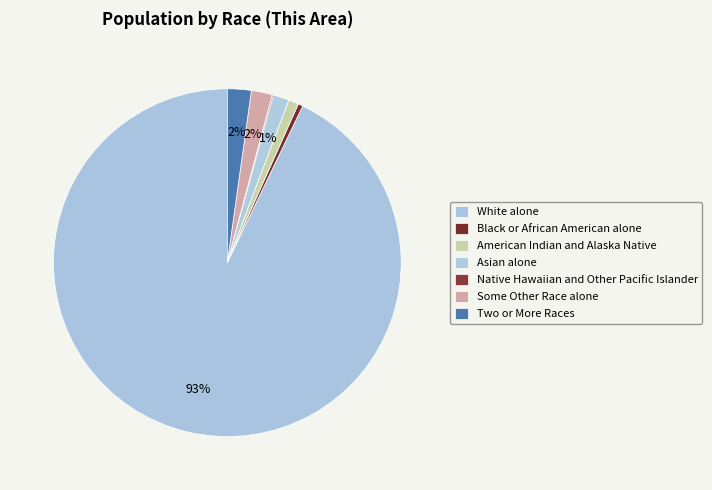

Approximately how many times larger is the value at Native Hawaiian and Other Pacific Islander compared to Asian alone?

0.1